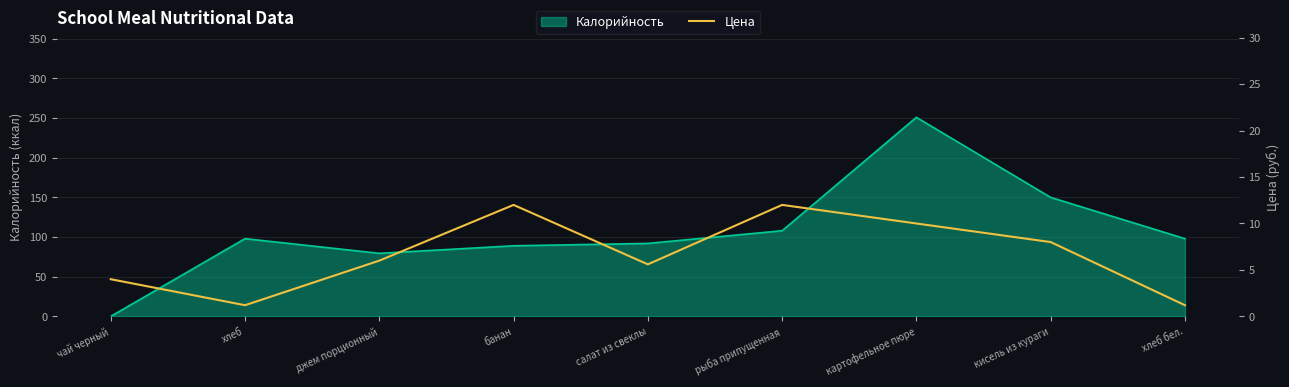

How many points are lower than both their immediate neighbors (excluding endpoints)?

2